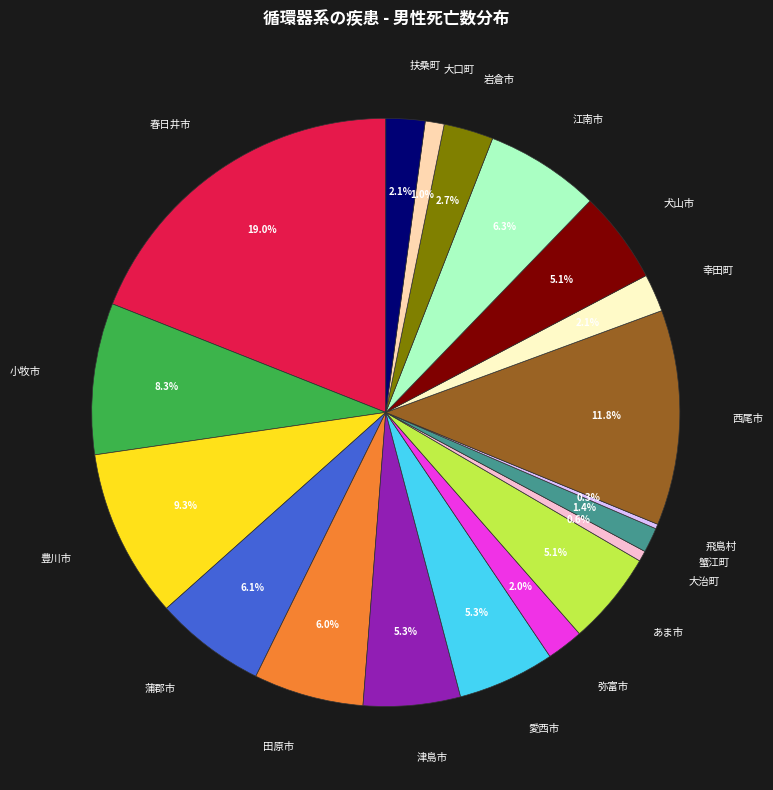

Does 津島市 represent more than half of the total?

No